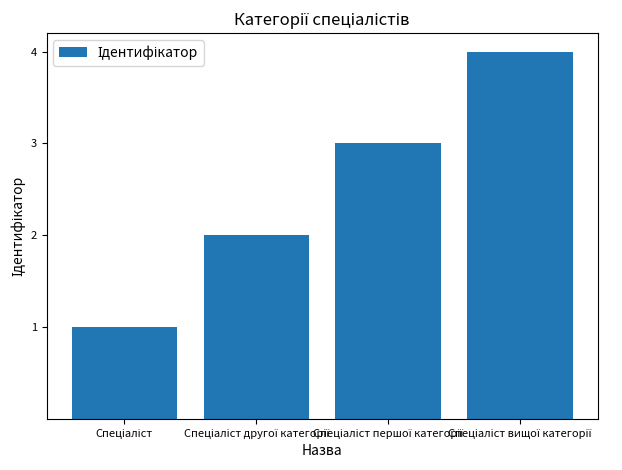

What is the minimum value shown in the chart?

1